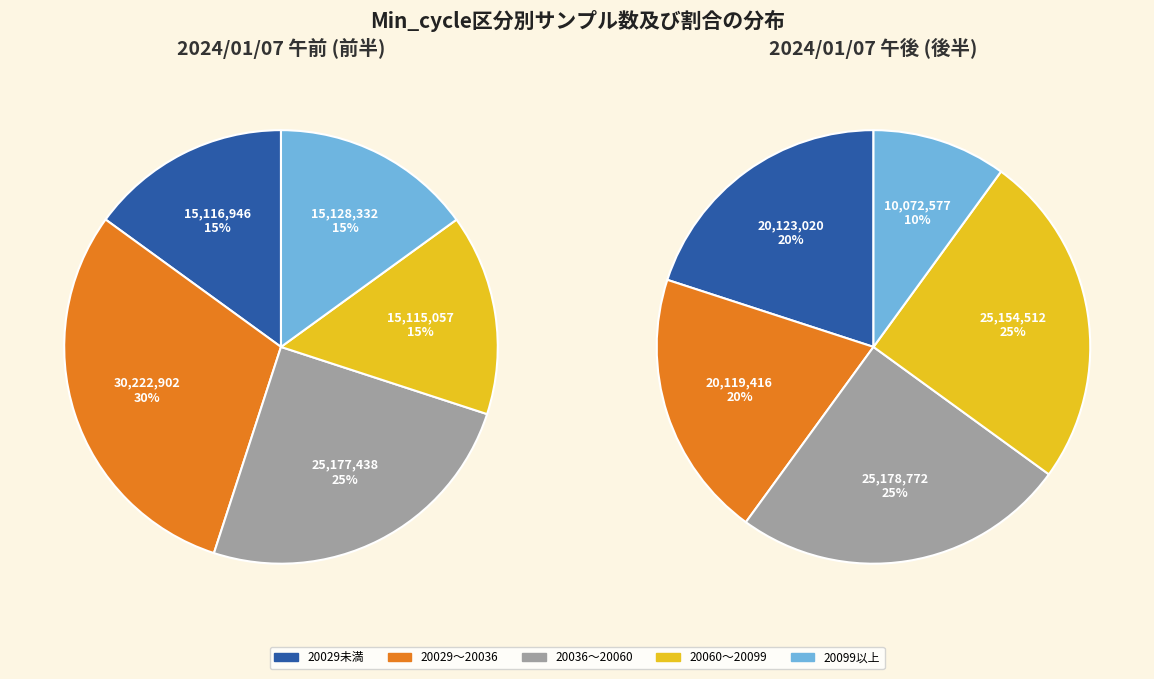

Is there a majority slice in this chart?

No